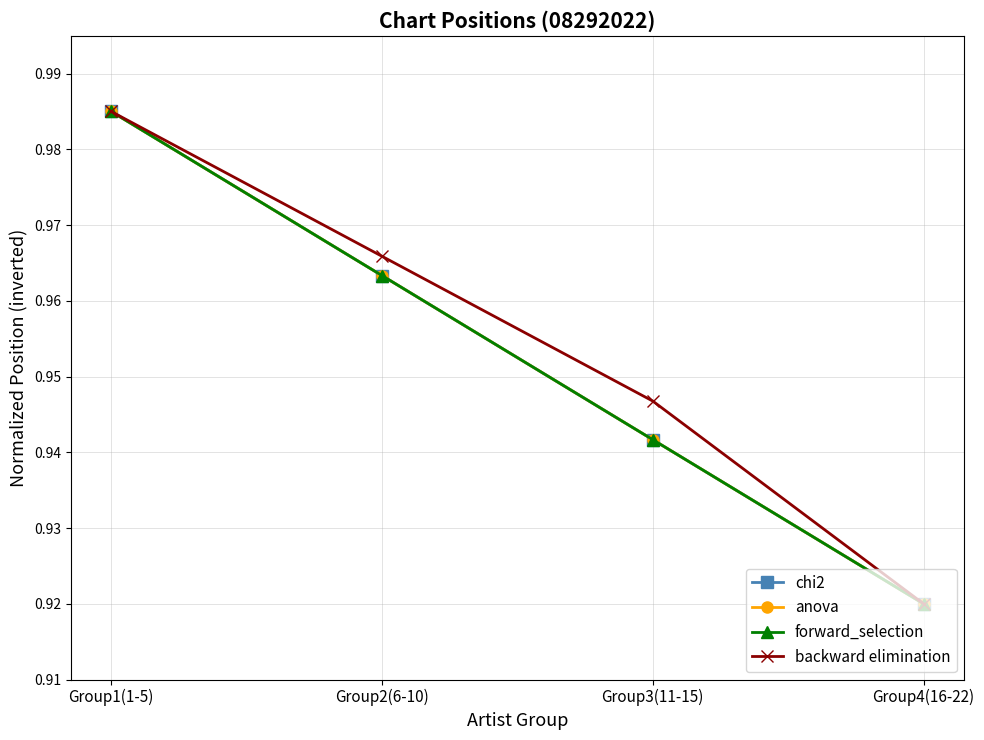

True or false: chi2 and backward elimination intersect in this chart.

False